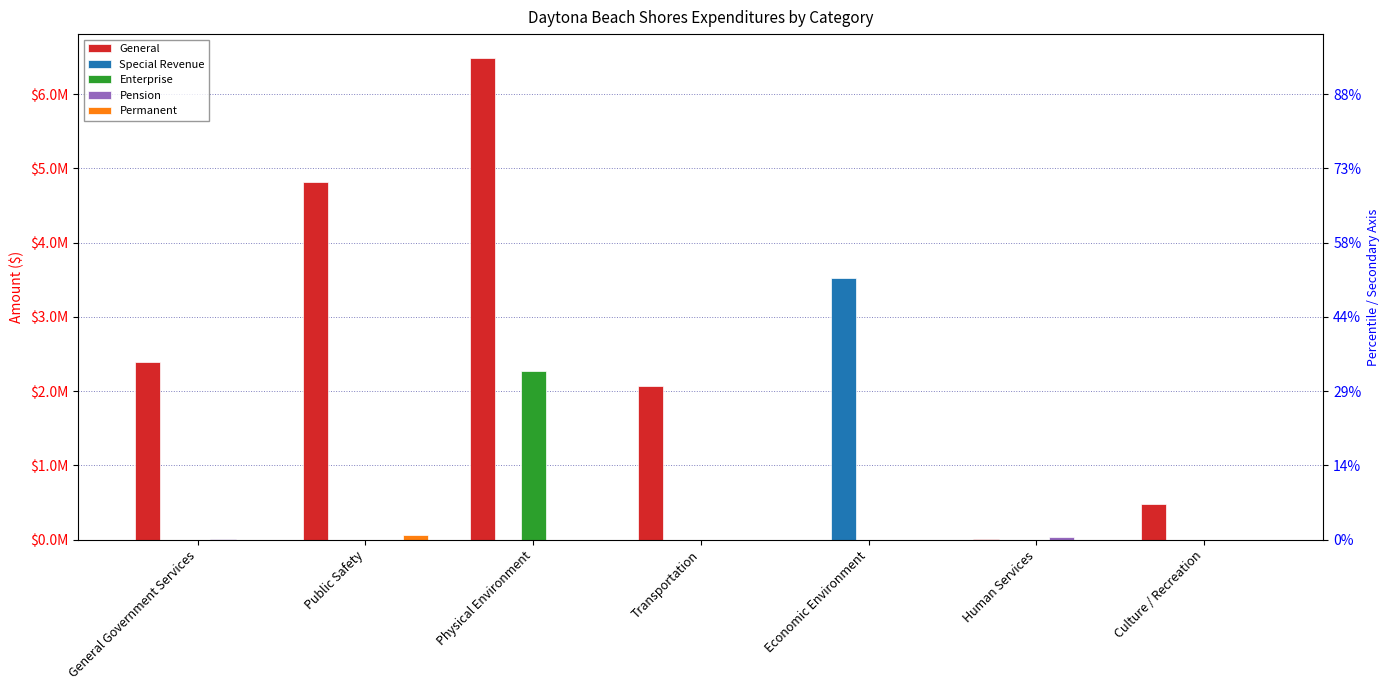

At which category does the chart reach its peak across all series?

Physical Environment